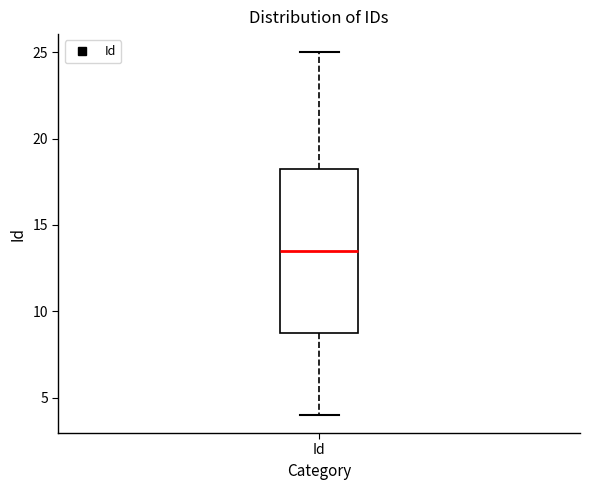

Read this box plot against the y-axis: the position of the median line, the range covered by the box, and the ends of both whiskers. The values are not printed on the chart, so give them approximately, as read against the axis.

median 13.5, box 9.0 to 18.5, whiskers 4.0 to 25.0